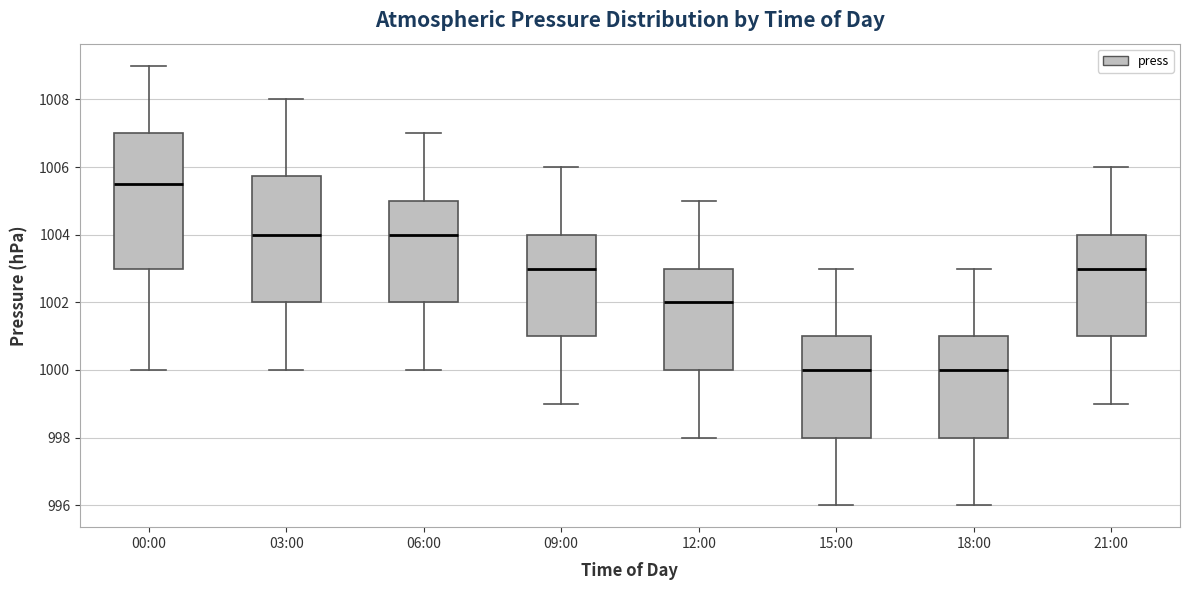

Comparing the boxes themselves (not the whiskers), which one is the tallest?

00:00